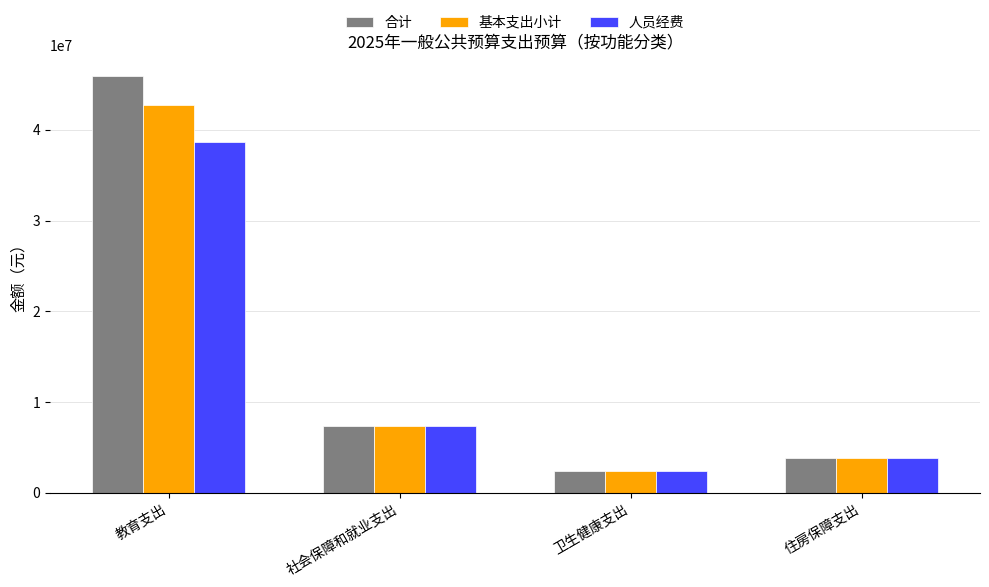

What position from the right is 教育支出?

4